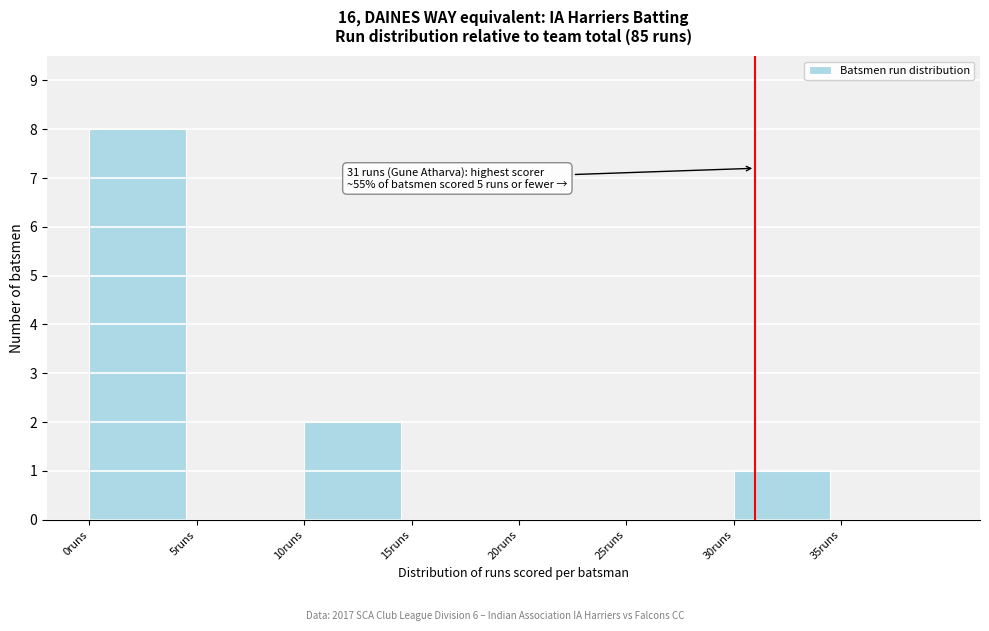

Which range on the x-axis has the tallest bar?

0 to 5